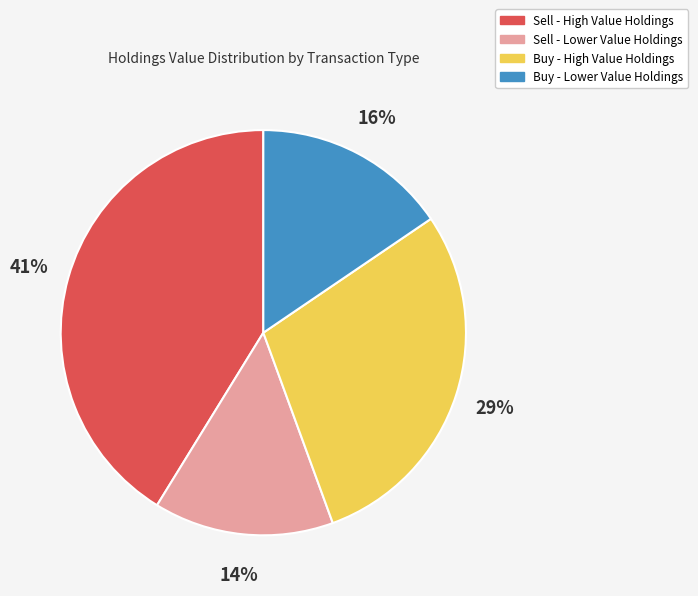

To the nearest percent, what portion does Buy - Lower Value Holdings represent?

16%